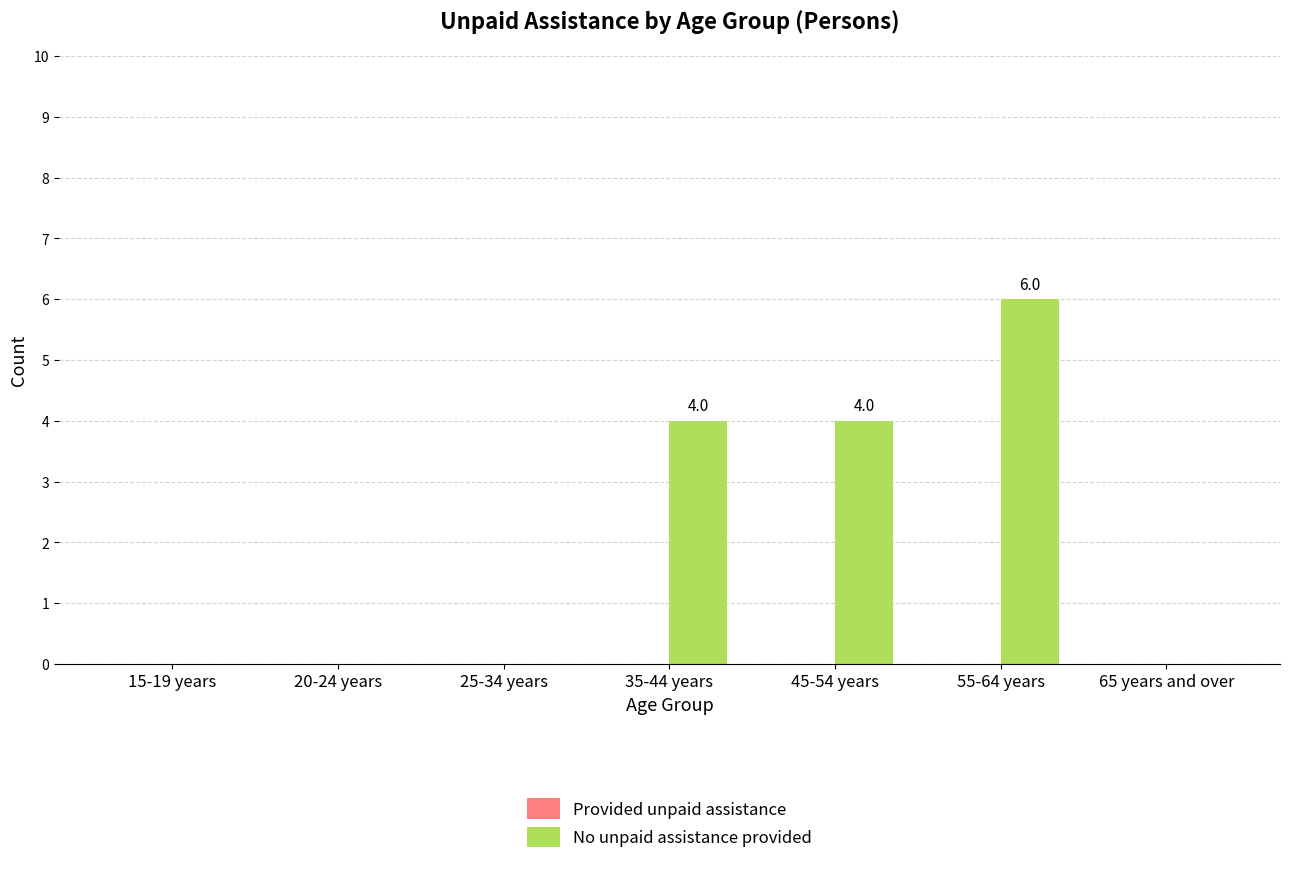

What is the sum of the values at 45-54 years and 55-64 years?

10